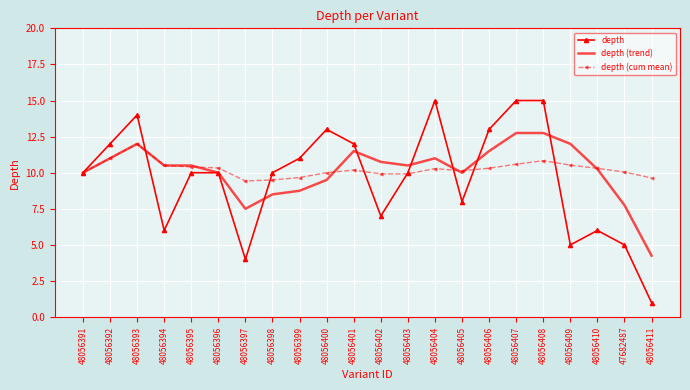

Between 48056402 and 48056410, which series saw the biggest shift?

depth